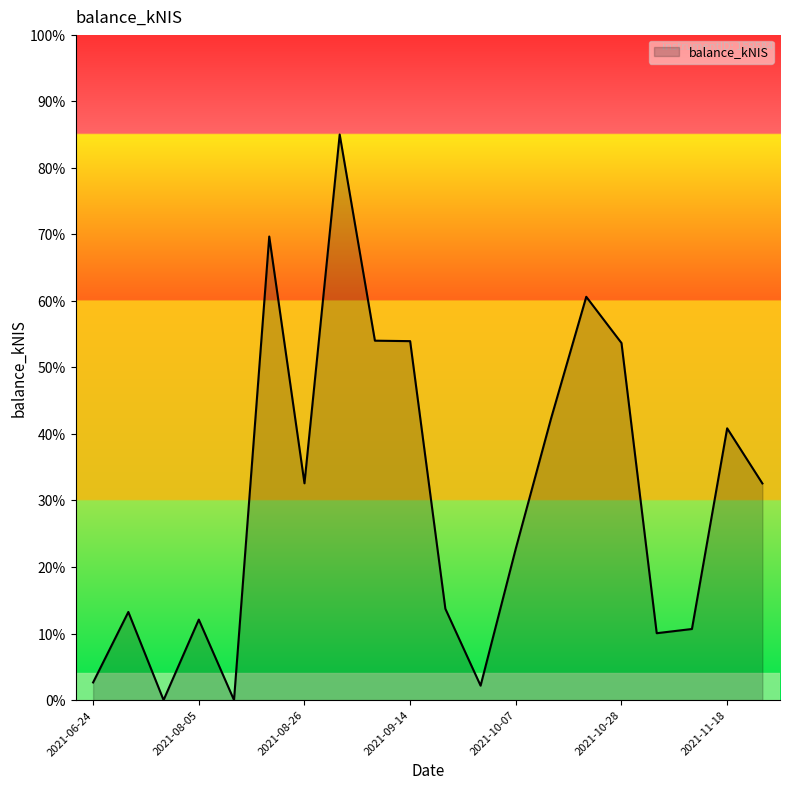

What is the difference between the maximum and minimum values?

85.0